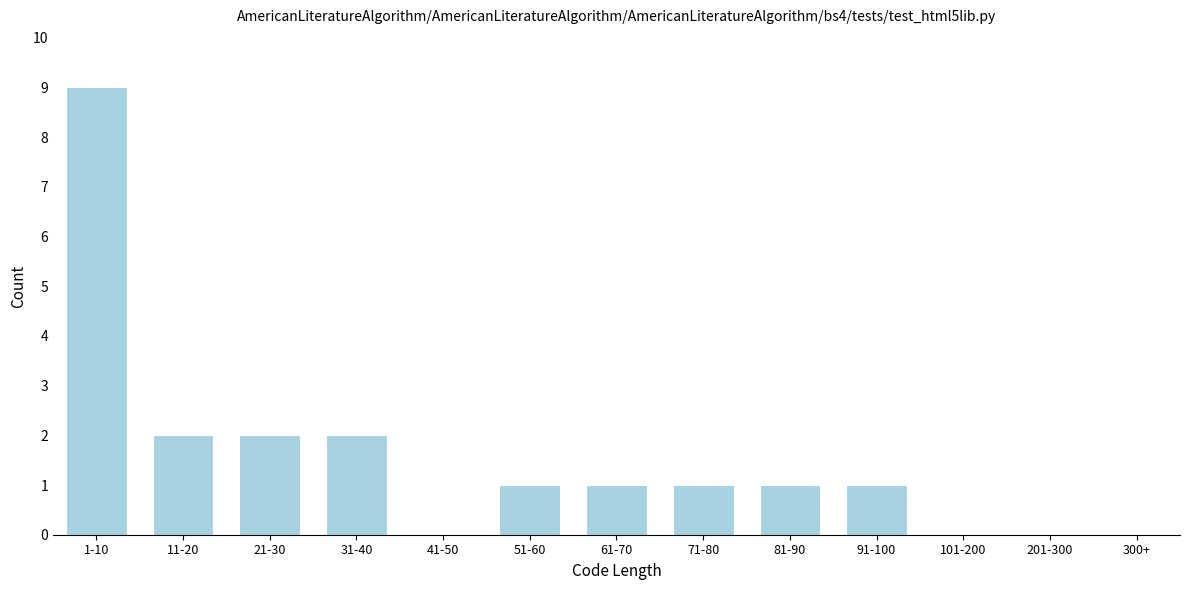

Reading right to left, list all the values displayed in this chart.

201-300=0	101-200=0	91-100=1	81-90=1	71-80=1	61-70=1	51-60=1	41-50=0	31-40=2	21-30=2	11-20=2	1-10=9